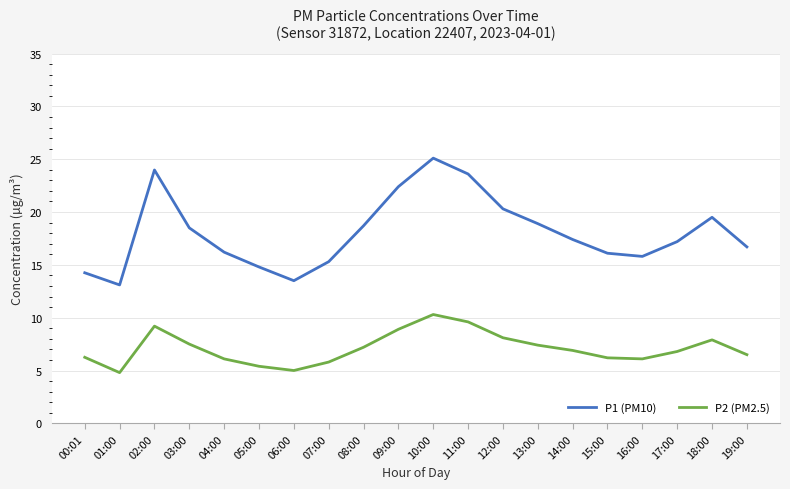

How many series are shown in this chart?

2